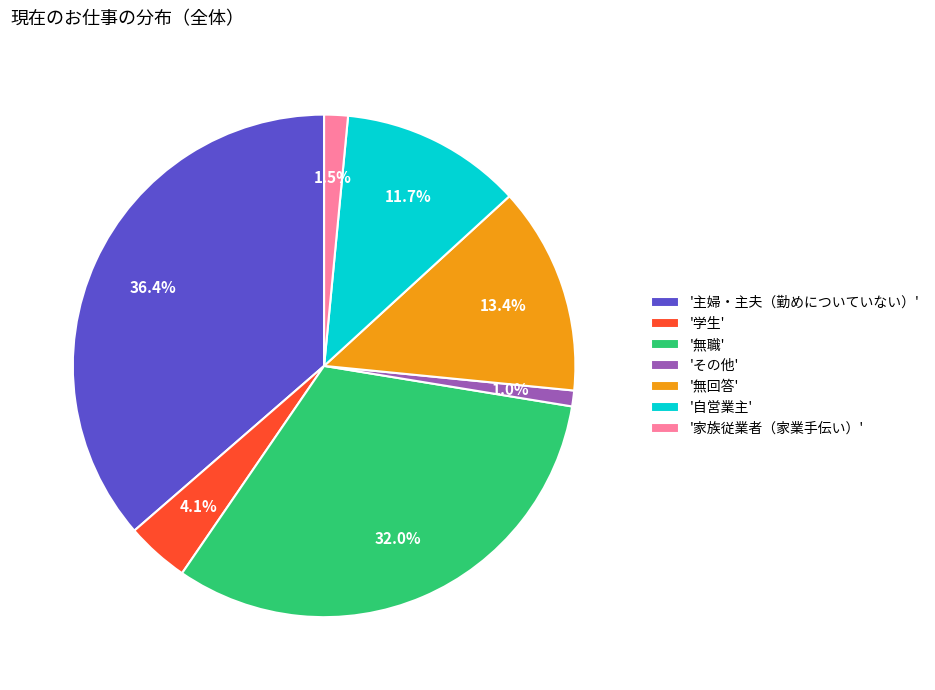

Which slice is the largest?

'主婦・主夫（勤めについていない）'